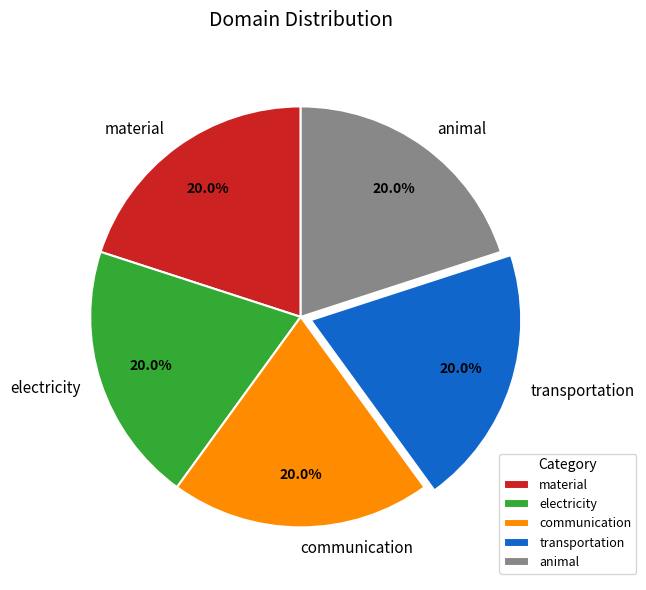

What is the total percentage of communication and transportation?

40.0%